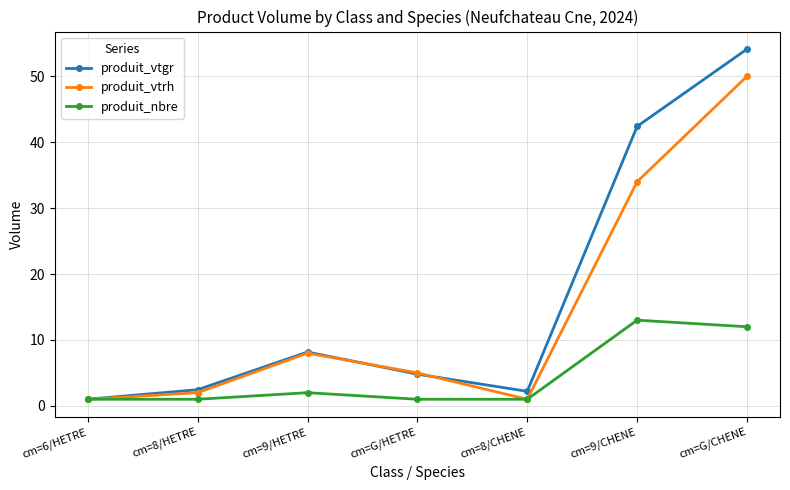

What position from the left is cm=G/HETRE?

4